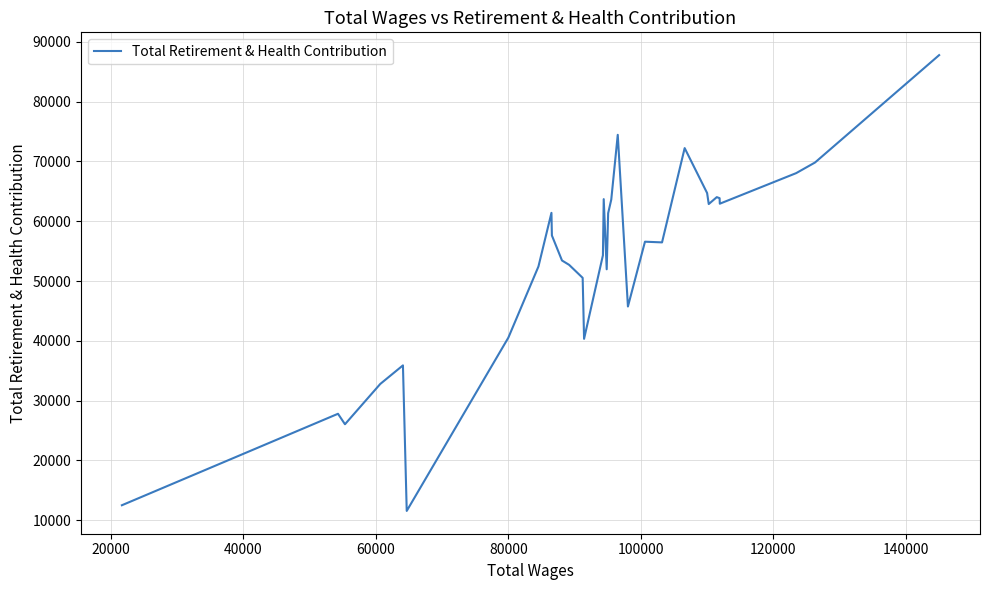

What is the smallest value displayed?

11530